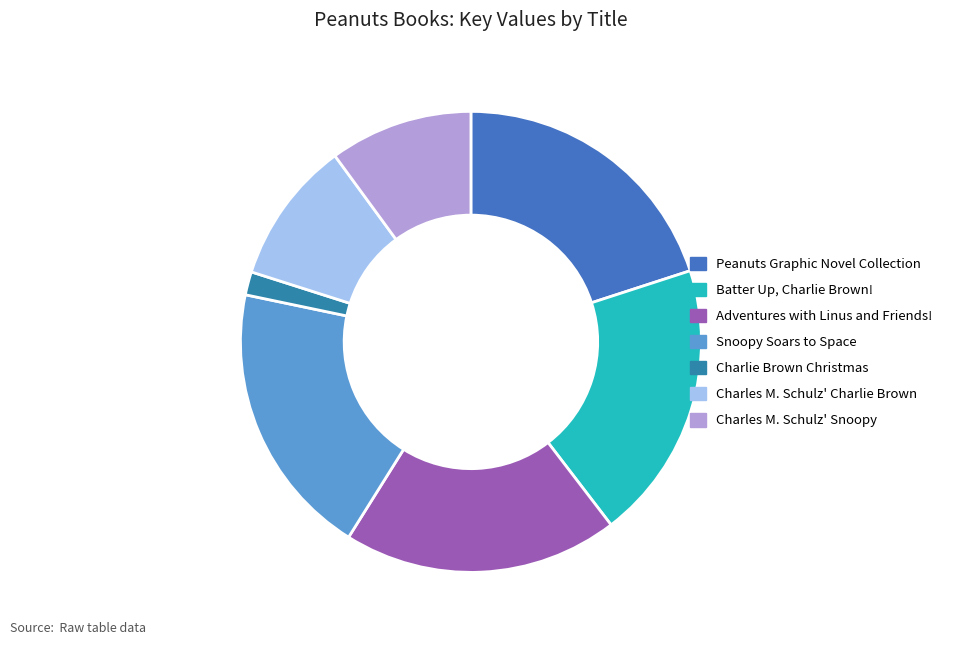

Which slice is the largest?

Peanuts Graphic Novel Collection